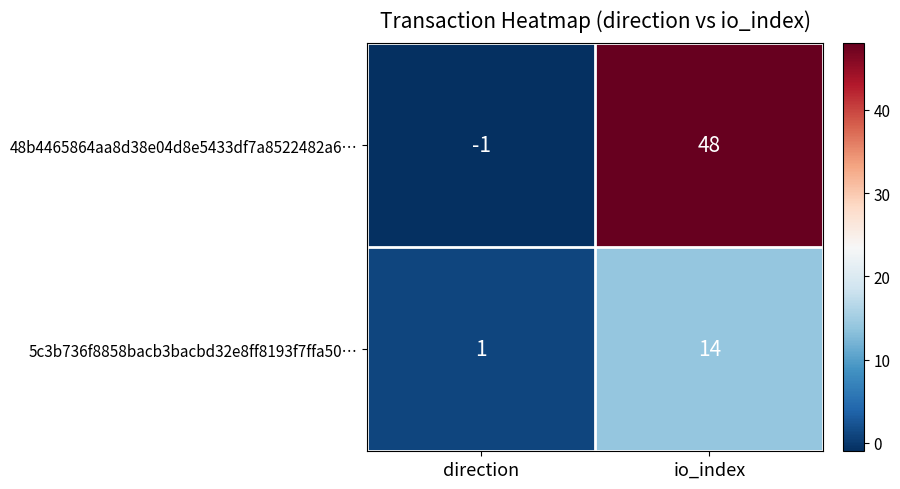

Reading right to left, transcribe all the data shown in this chart.

48b4465864aa8d38e04d8e5433df7a8522482a6…: 48	-1
5c3b736f8858bacb3bacbd32e8ff8193f7ffa50…: 14	1